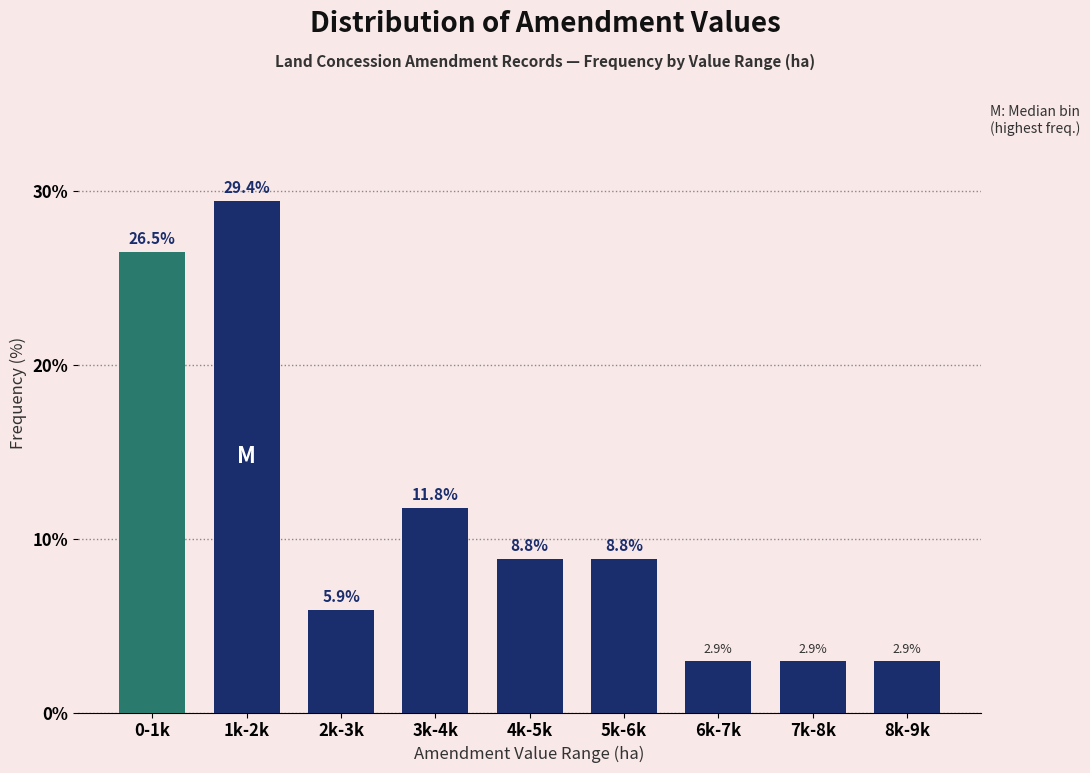

Reading left to right, transcribe all the data shown in this chart.

0-1k=26.5	1k-2k=29.4	2k-3k=5.9	3k-4k=11.8	4k-5k=8.8	5k-6k=8.8	6k-7k=2.9	7k-8k=2.9	8k-9k=2.9